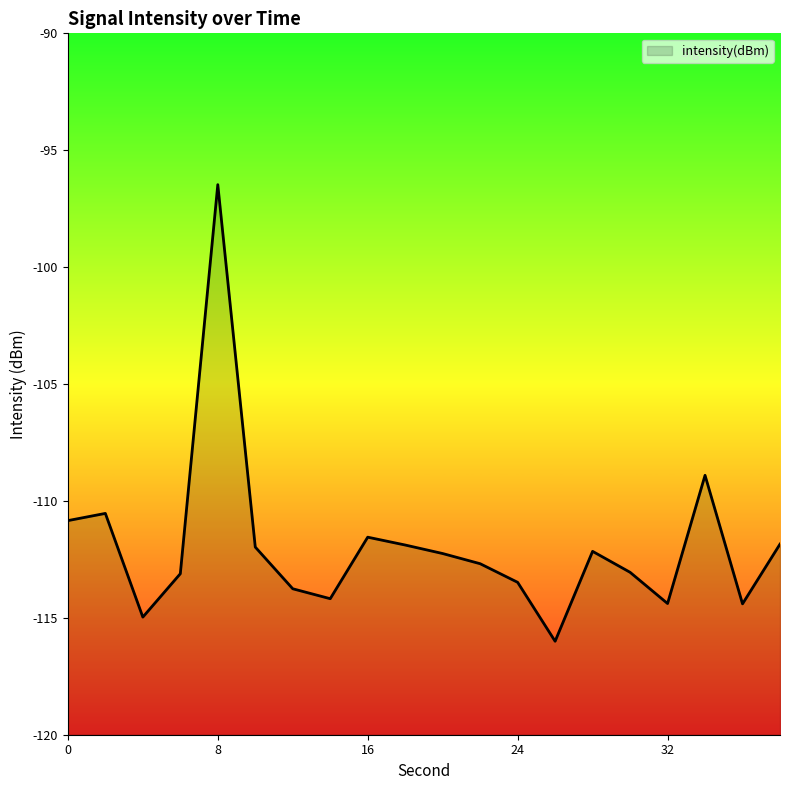

Where is the first local minimum?

4